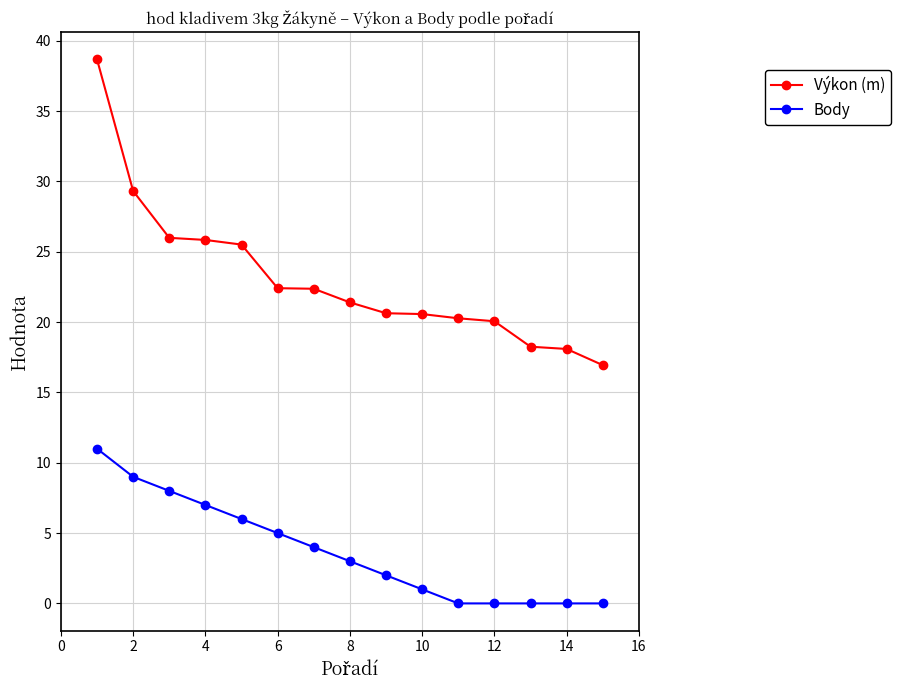

How many lines are shown in the chart?

2